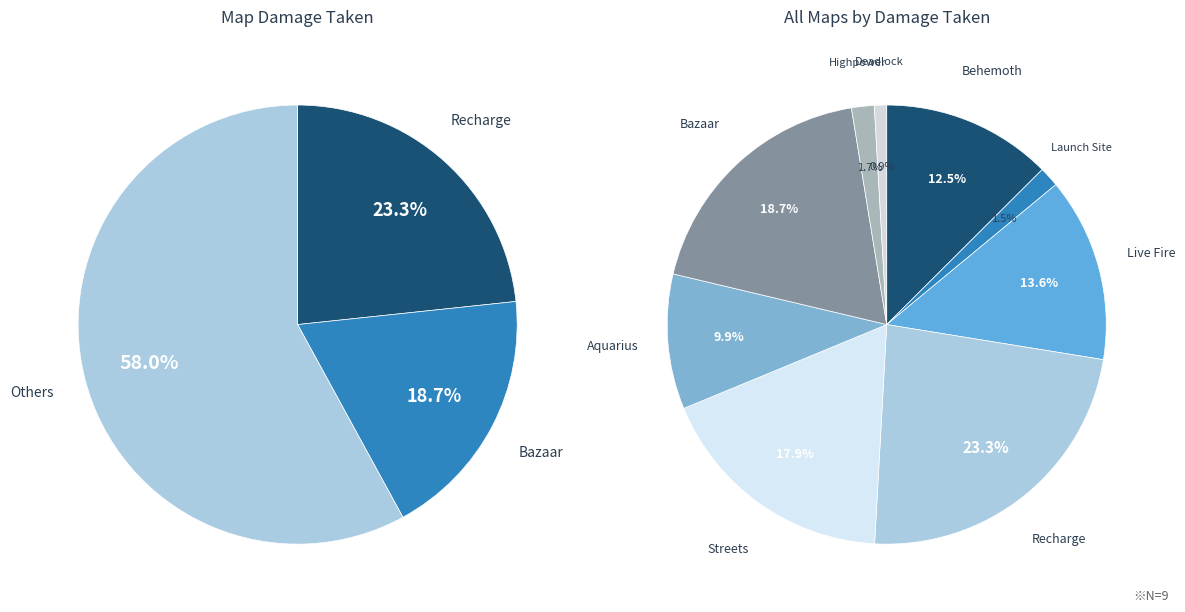

Does any single category account for the majority?

No